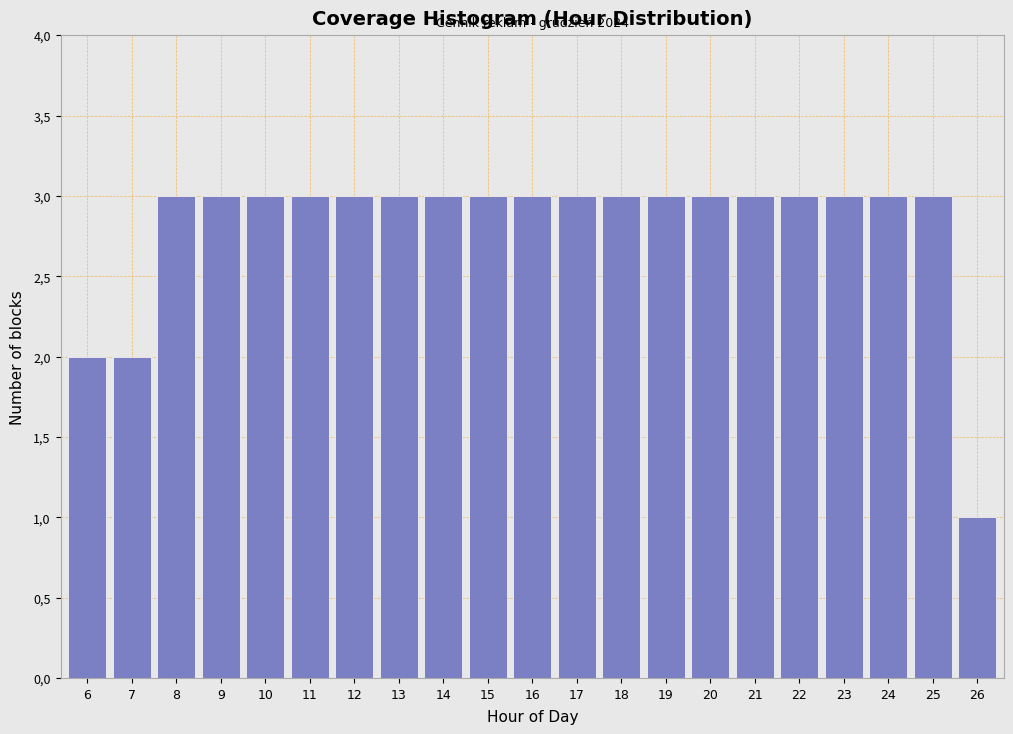

Are the bars horizontal?

No